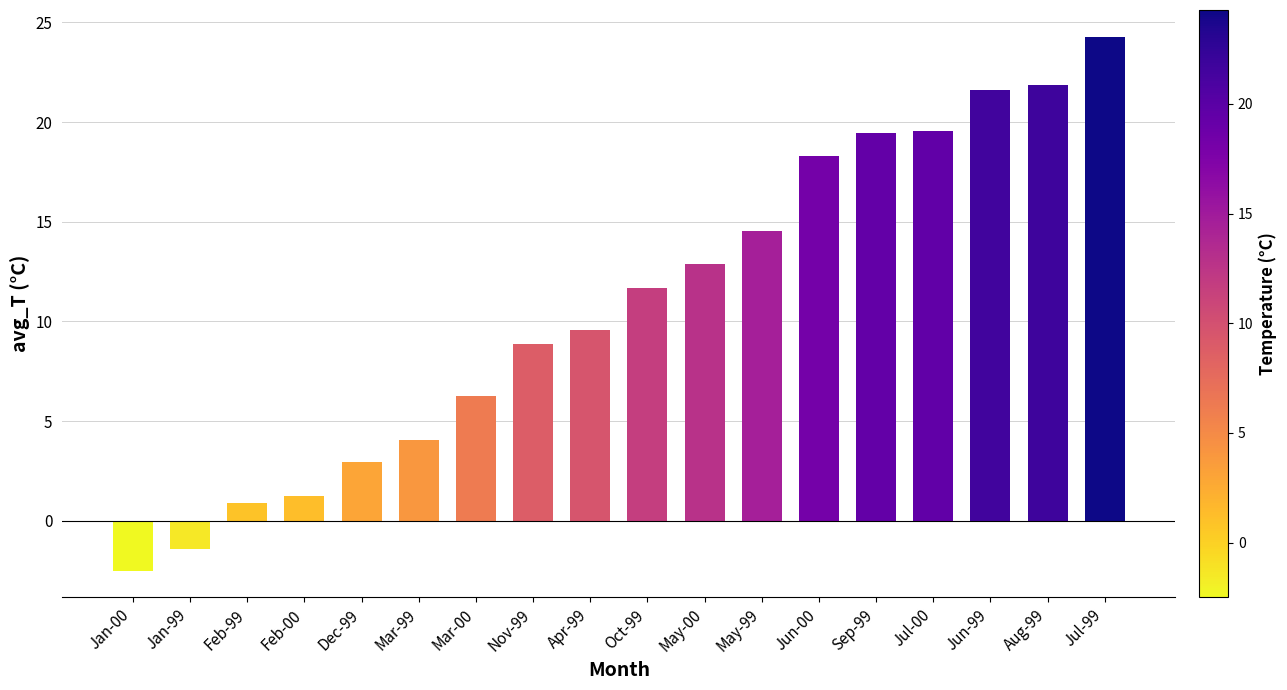

What position from the left is Jan-99?

2